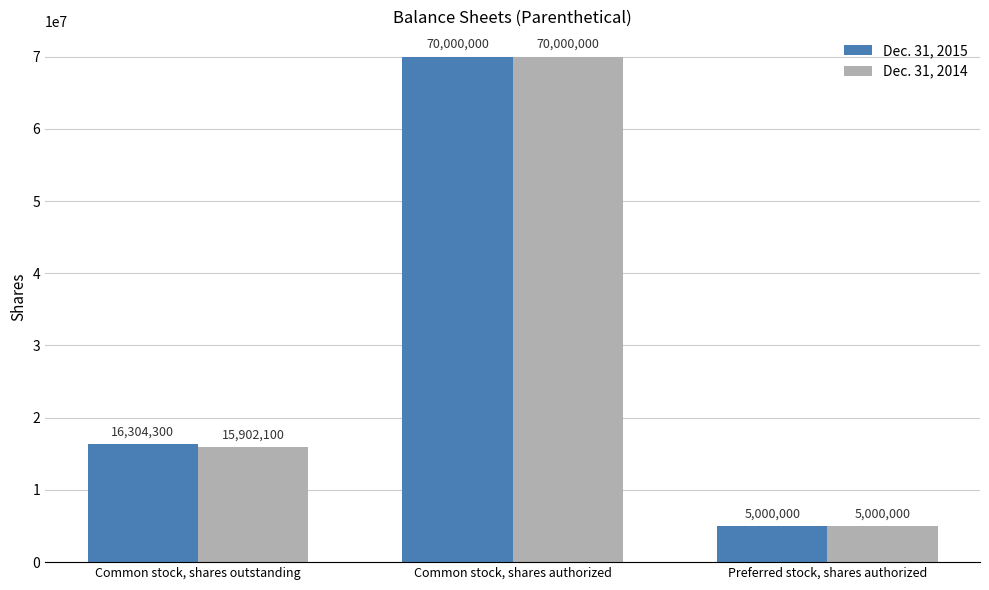

The Dec. 31, 2015 series shows 16304300 at Common stock, shares outstanding. True or false?

True